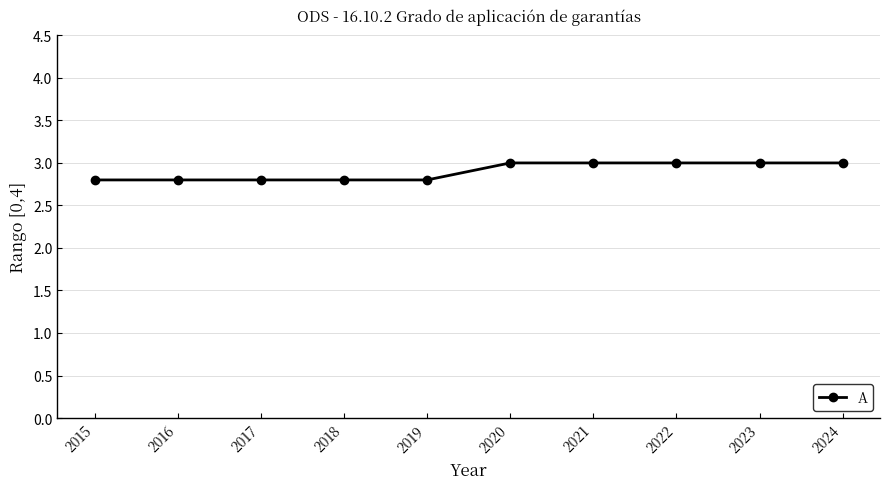

The value at 2017 is 4.9. True or false?

False